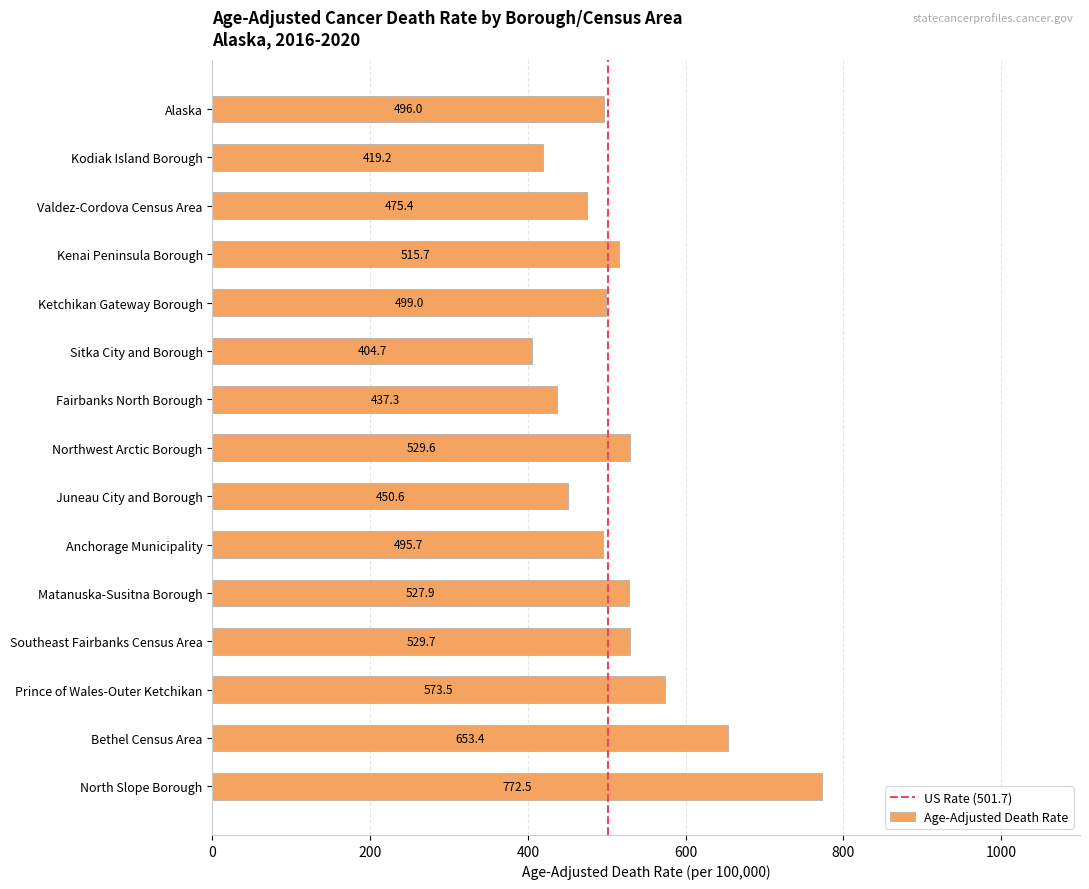

List the labels in order of value, smallest first.

Sitka City and Borough, Kodiak Island Borough, Fairbanks North Borough, Juneau City and Borough, Valdez-Cordova Census Area, Anchorage Municipality, Alaska, Ketchikan Gateway Borough, Kenai Peninsula Borough, Matanuska-Susitna Borough, Northwest Arctic Borough, Southeast Fairbanks Census Area, Prince of Wales-Outer Ketchikan, Bethel Census Area, North Slope Borough